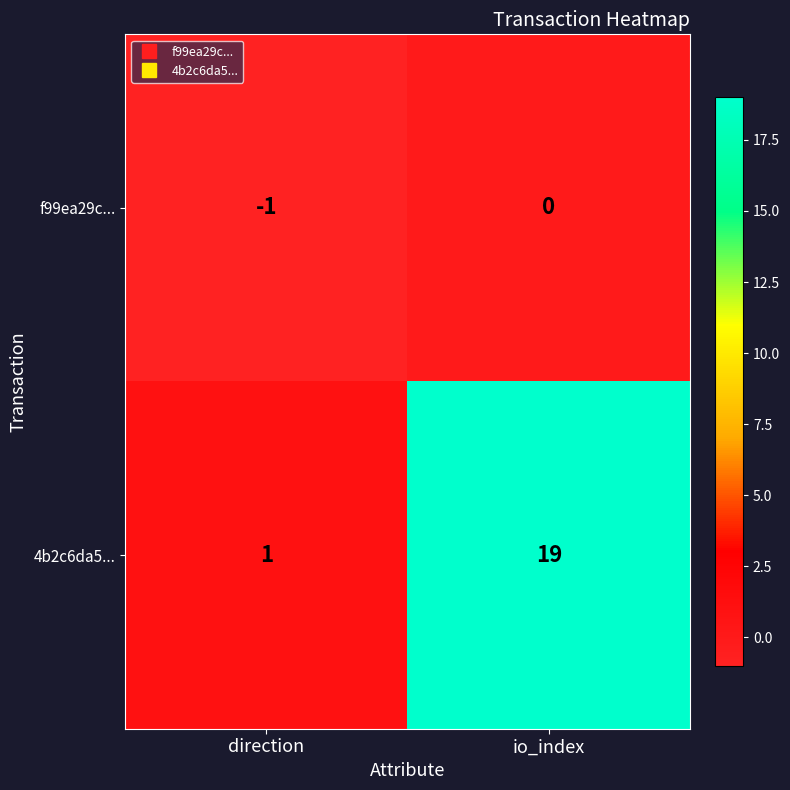

What is the difference between the maximum and minimum values in the 4b2c6da5... series?

18